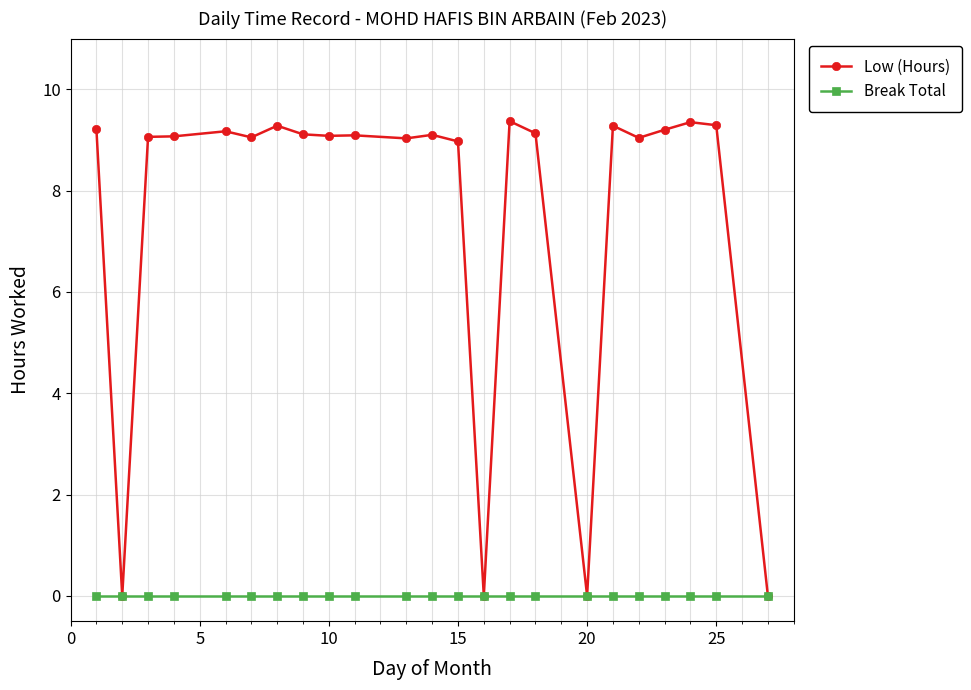

Which series has the largest range (max minus min)?

Low (Hours)